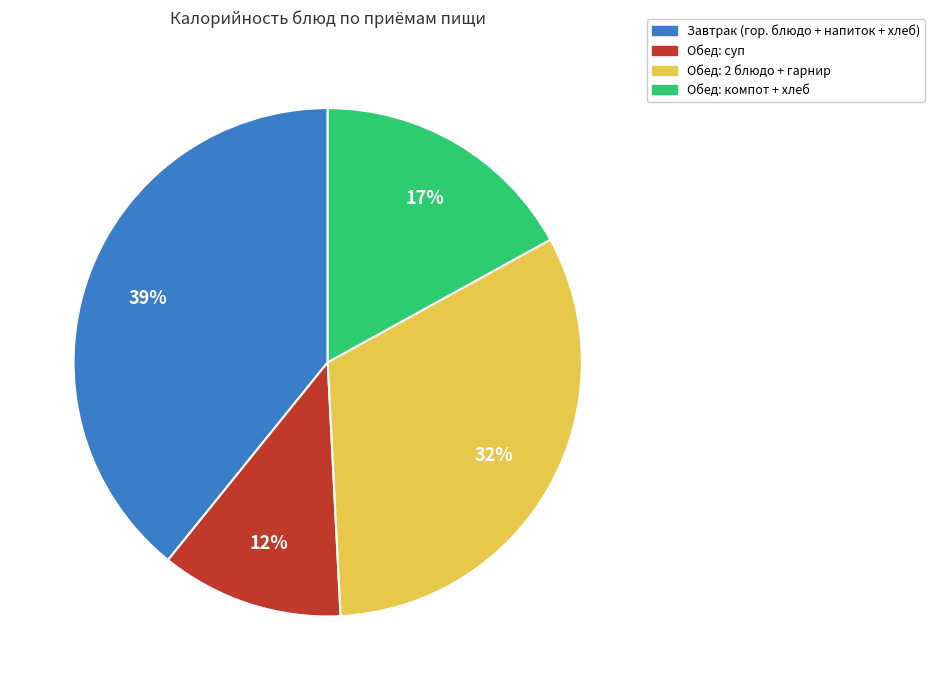

Is there any slice that represents more than half of the pie?

No